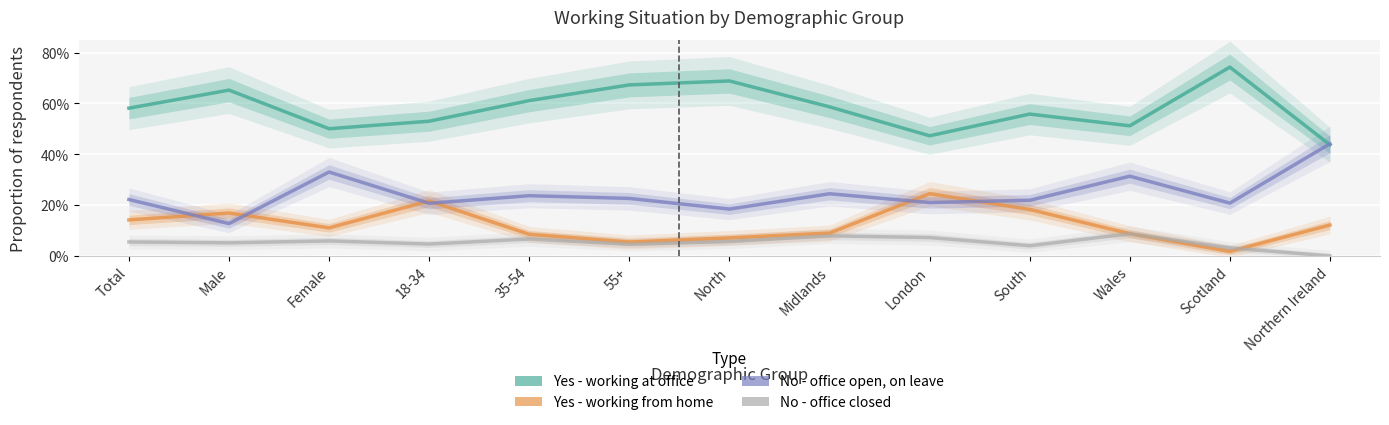

Is the value of No - office open, on leave at Midlands greater than the value of Yes - working from home at South?

Yes